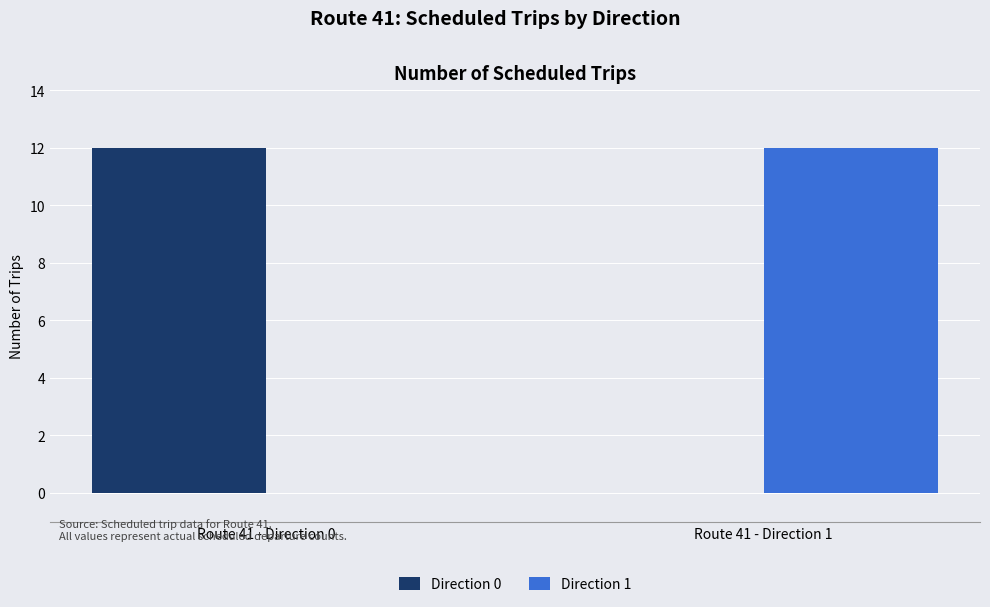

What is the sum of all Direction 1 values?

12